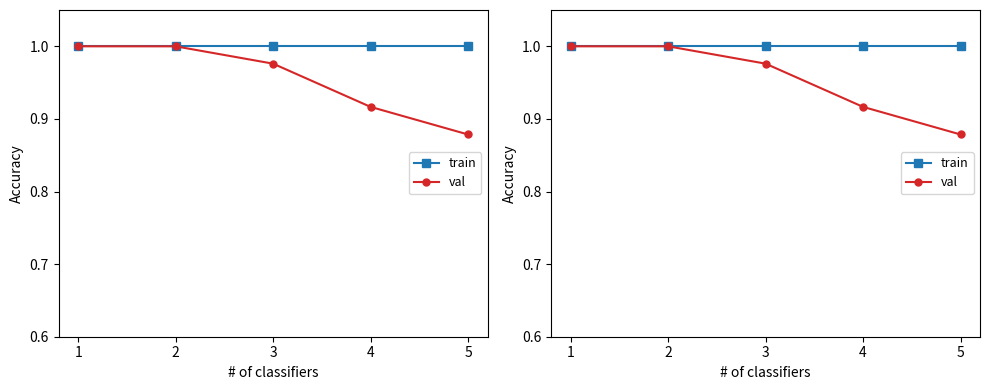

Between 1 and 4, which series saw the biggest shift?

val